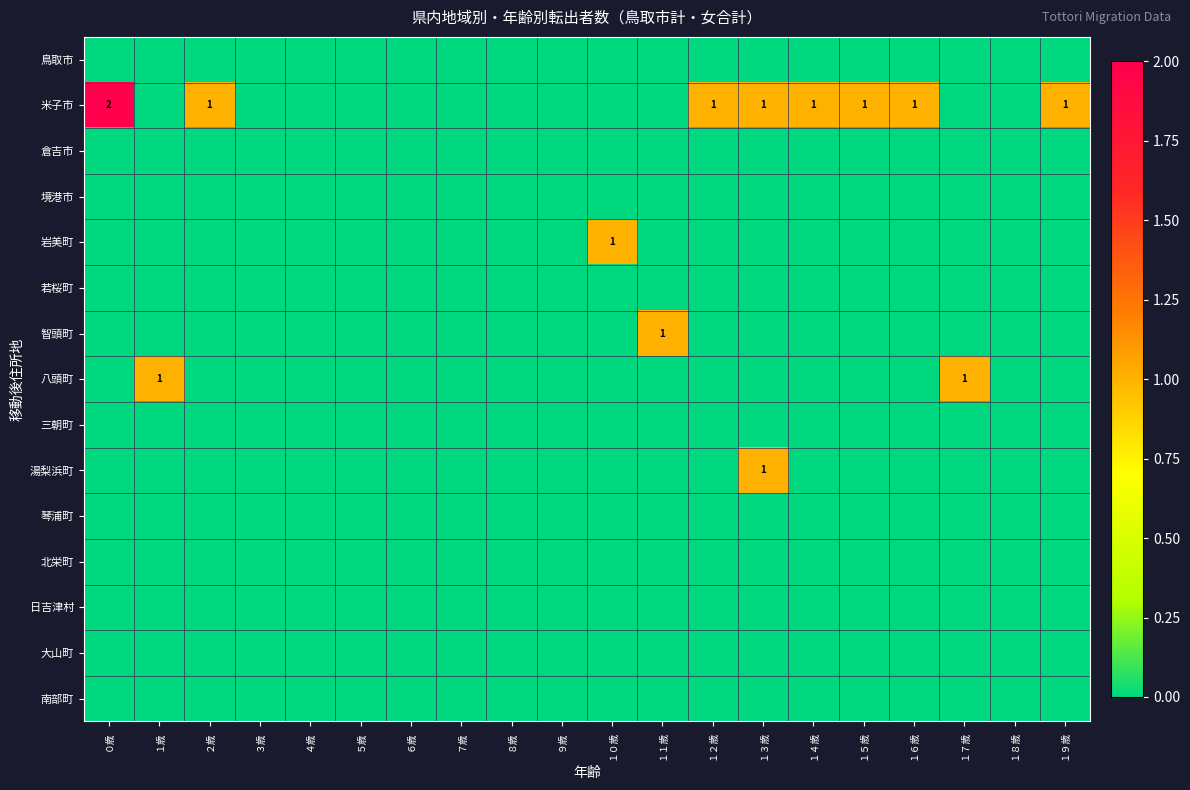

The value of 米子市 at １９歳 is 0. True or false?

False